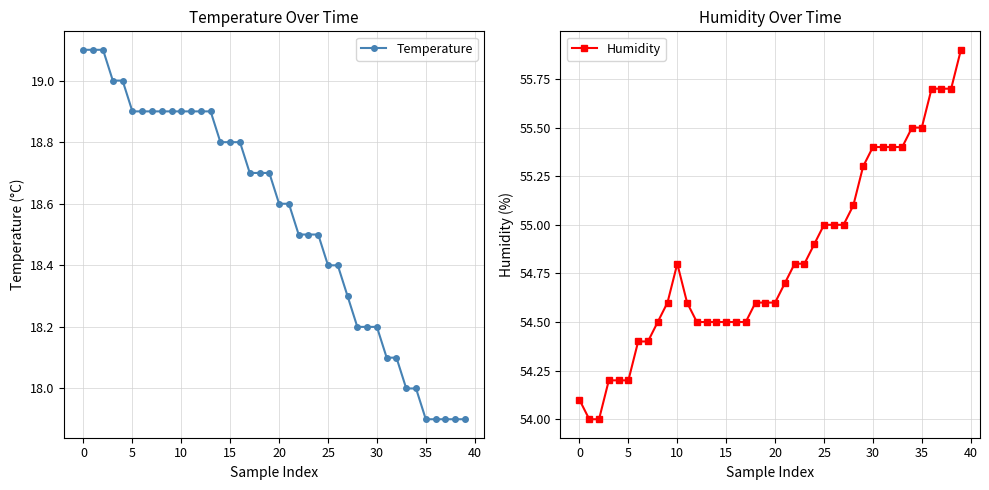

Read the Humidity value at 10.

54.8